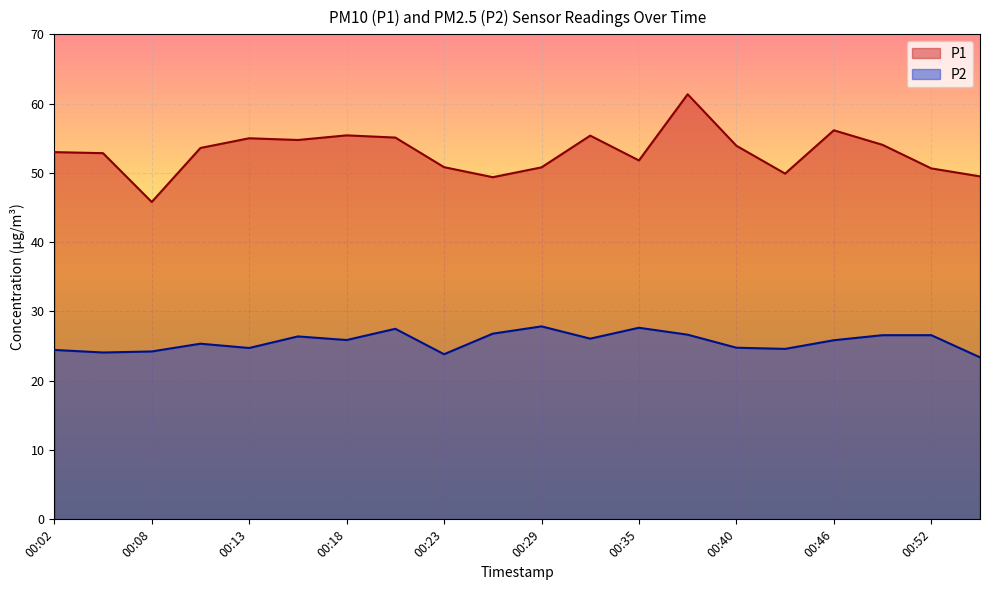

The P1 series shows 55.0 at 00:13. True or false?

True